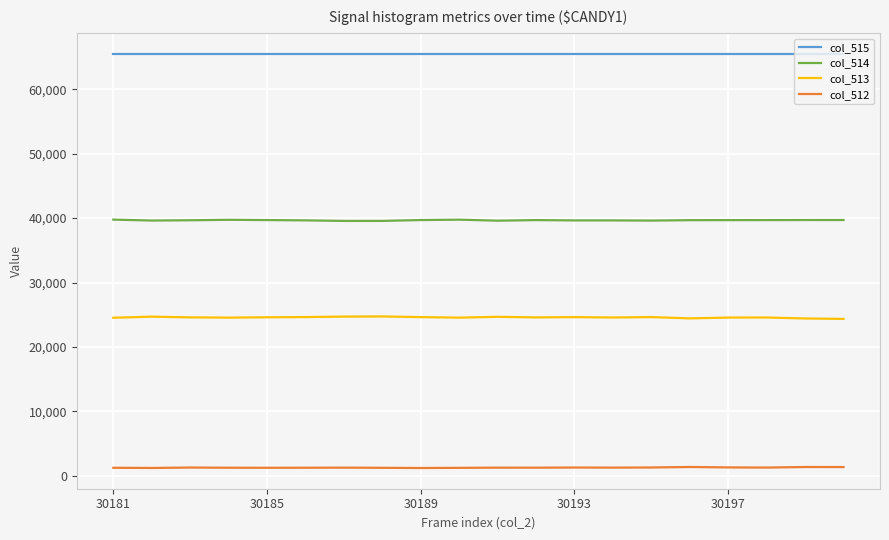

Is this an area chart (filled region under the line)?

No